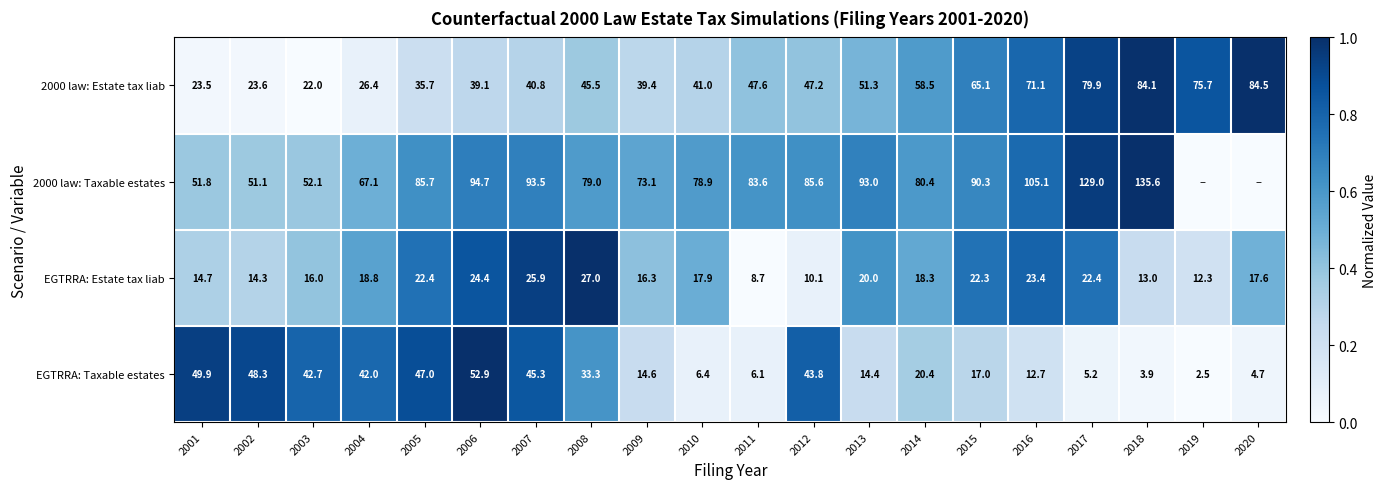

Is it true that EGTRRA: Estate tax liab equals 0.1 at 2001?

False